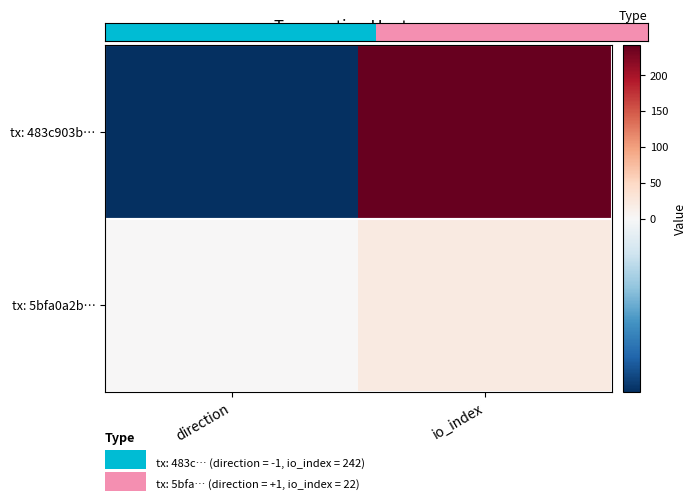

Between direction and io_index, which series saw the biggest shift?

tx: 483c903b…